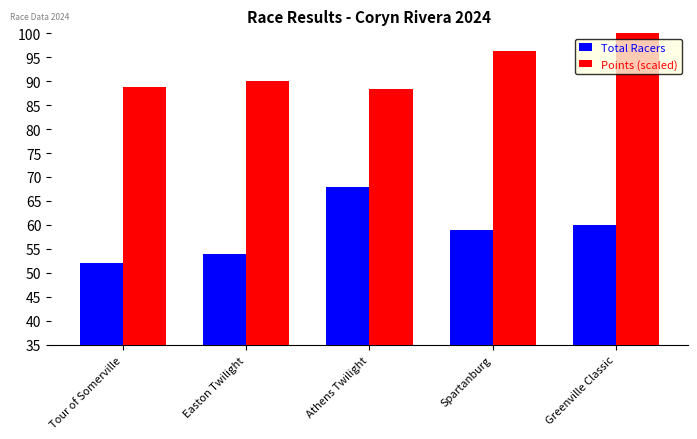

What is the difference between the highest and lowest values at Easton Twilight?

36.0